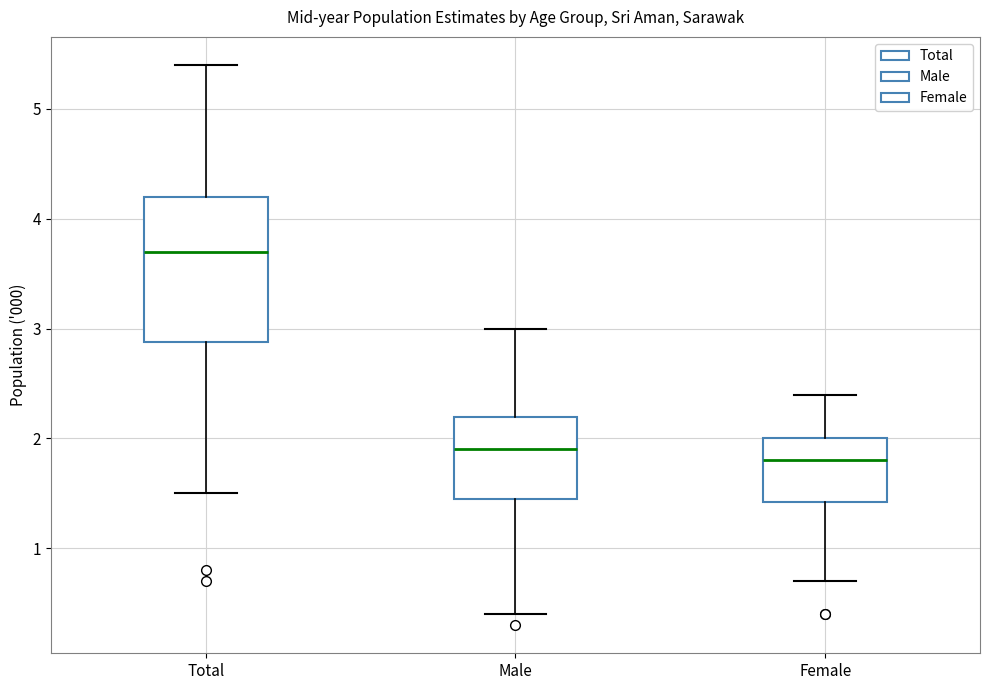

Reading left to right, read every box against the y-axis: the position of its median line, the range the box covers, and the ends of its whiskers. The values are not printed on the chart, so give them approximately, as read against the axis.

Total: median 3.7, box 2.9 to 4.2, whiskers 1.5 to 5.4
Male: median 1.9, box 1.5 to 2.2, whiskers 0.4 to 3.0
Female: median 1.8, box 1.4 to 2.0, whiskers 0.7 to 2.4